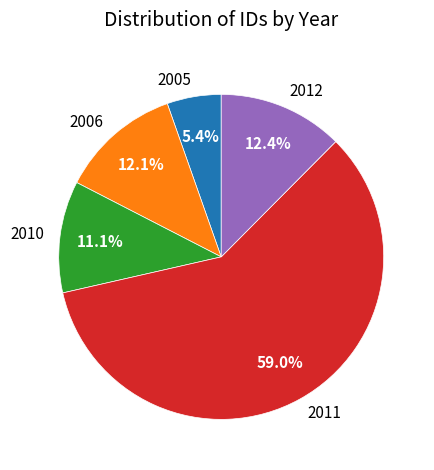

Is there a majority slice in this chart?

Yes